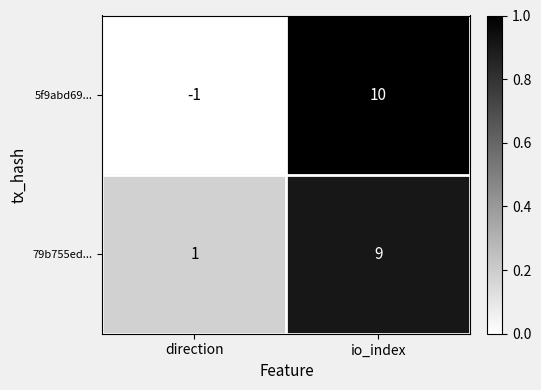

Which series has the widest spread of values?

5f9abd69...